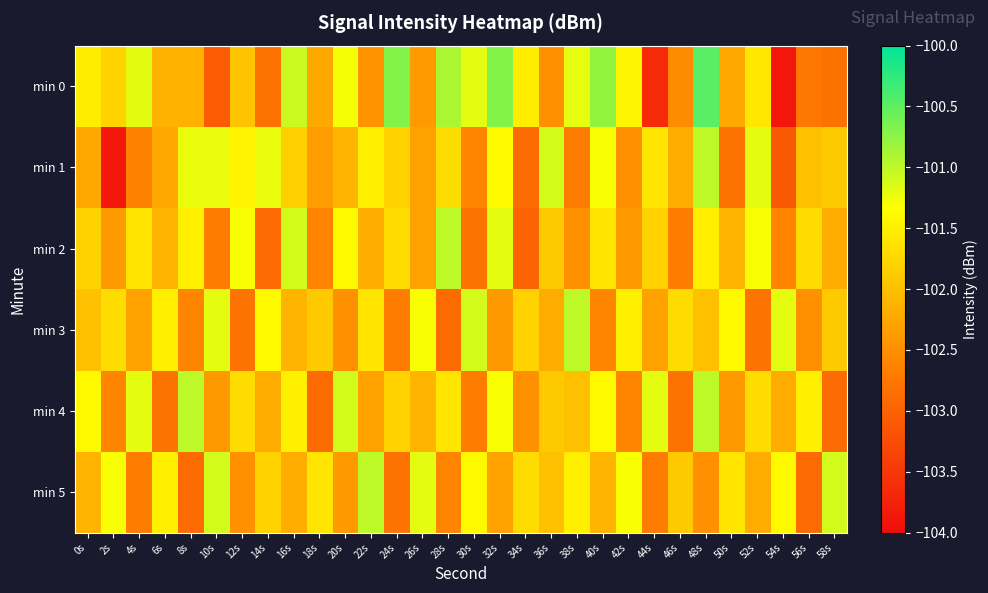

Rank the series at 22s from highest to lowest value.

min 5, min 1, min 3, min 2, min 4, min 0